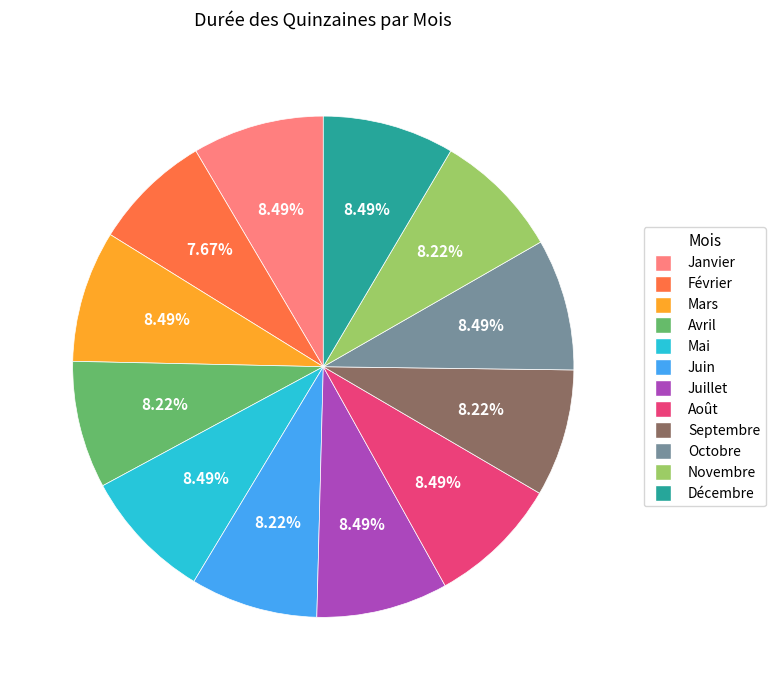

Which has a higher value, Novembre or Février?

Novembre